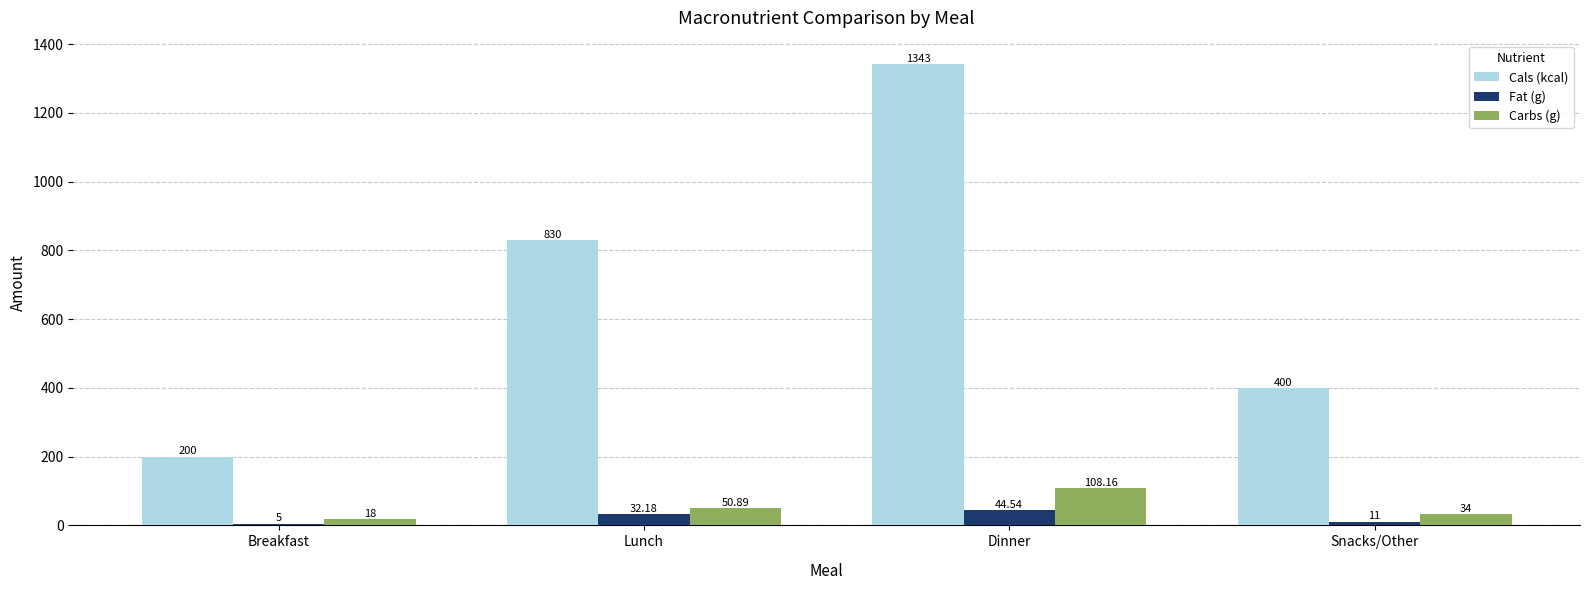

What is the difference between the maximum and minimum values in the Carbs (g) series?

90.2